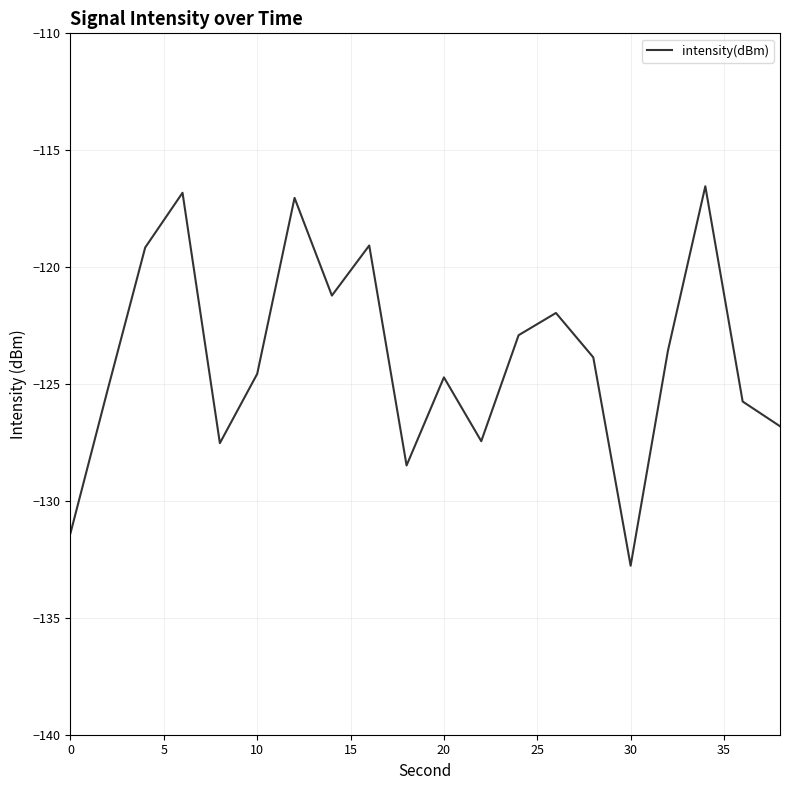

What is the difference between the maximum and minimum values?

16.2